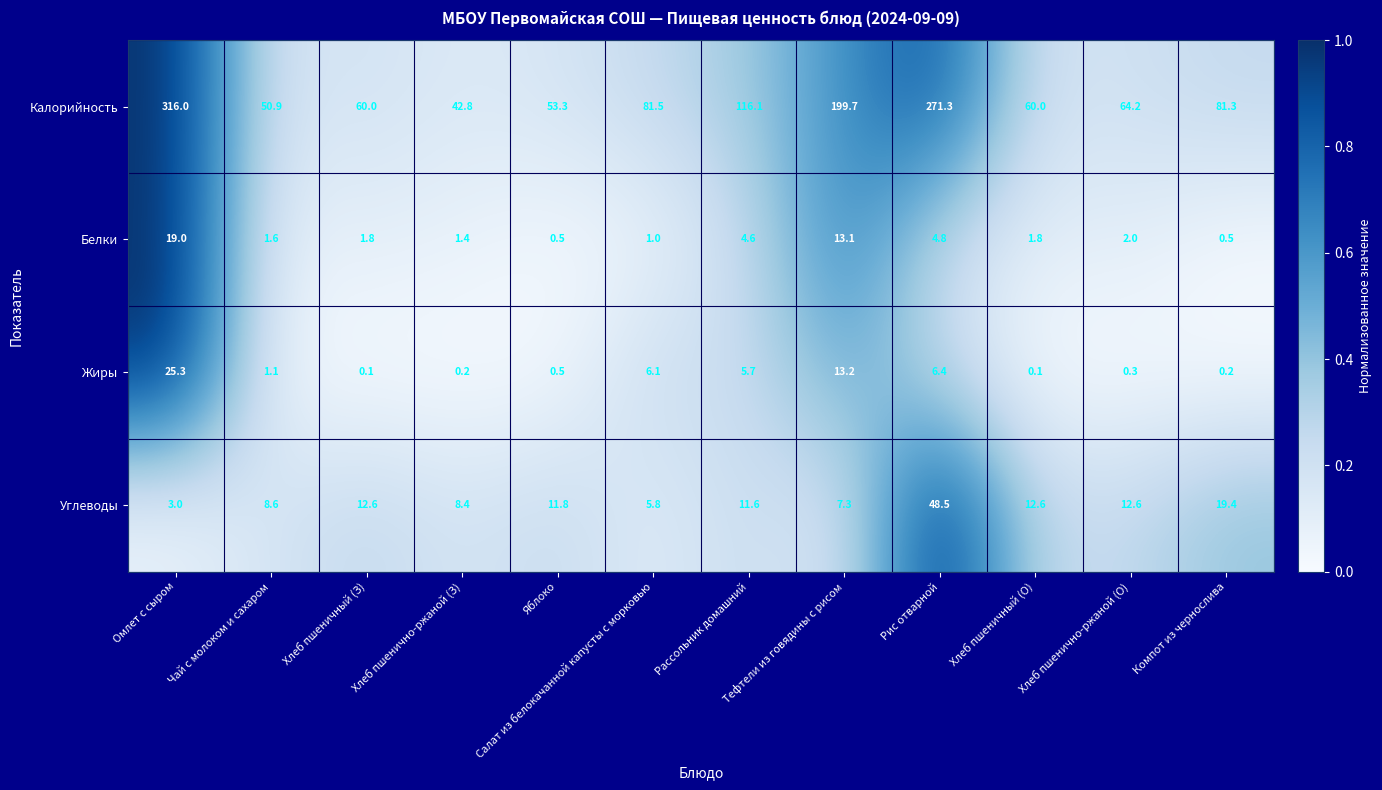

True or false: Жиры has a value of 5.7 at Рассольник домашний.

True